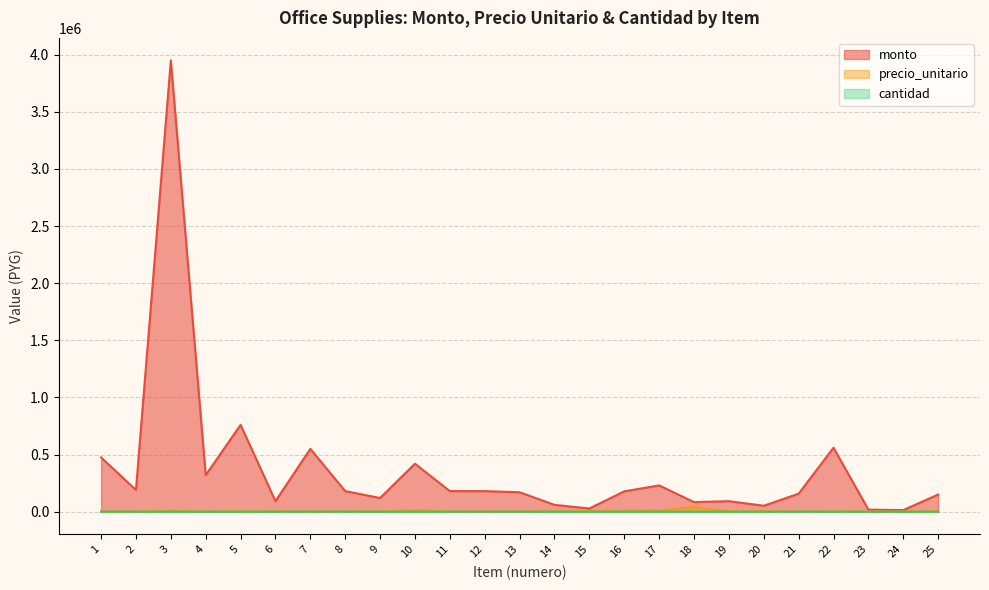

Where does the monto series first go above 178000?

1